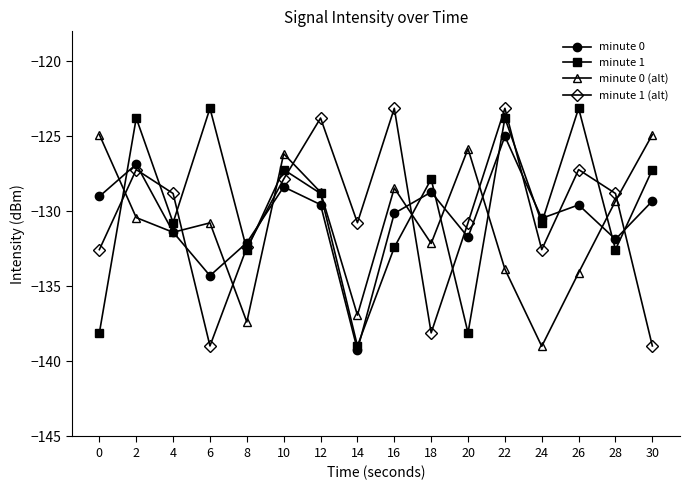

At which category is the sum across all series the highest?

22